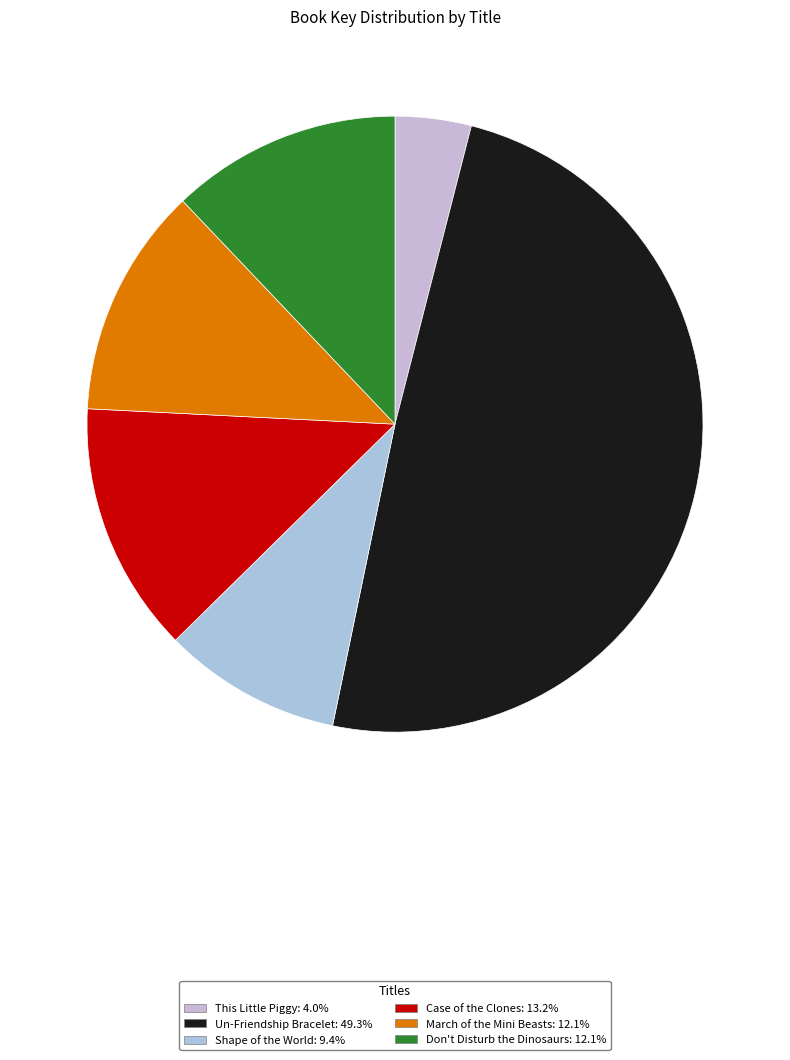

Combined, what portion of the pie is Don't Disturb the Dinosaurs and This Little Piggy?

16.1%